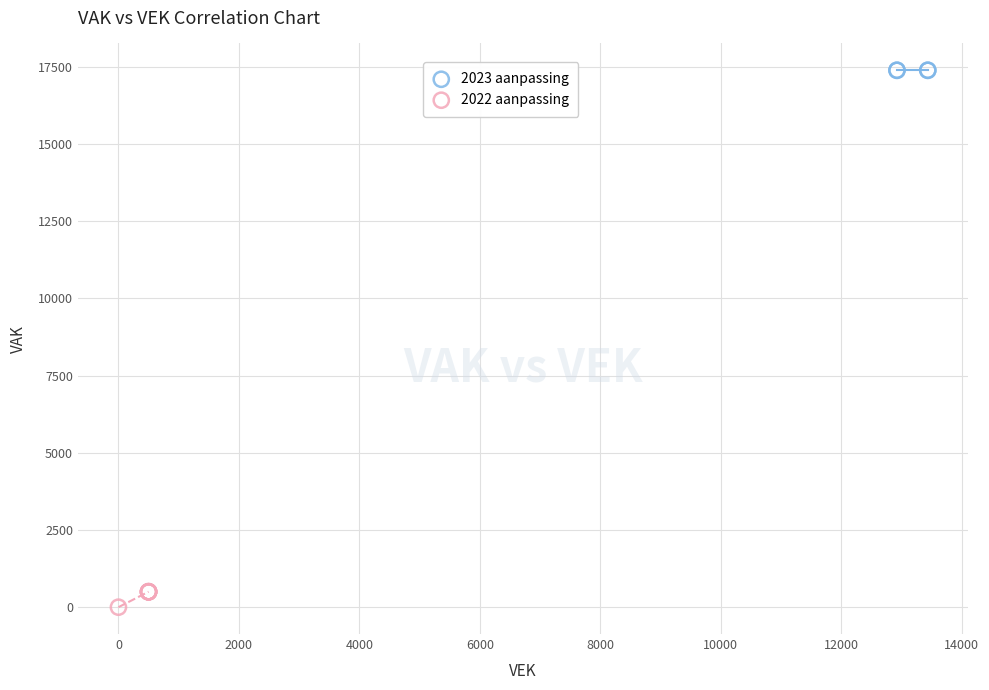

Which series reaches the minimum Y coordinate?

2022 aanpassing